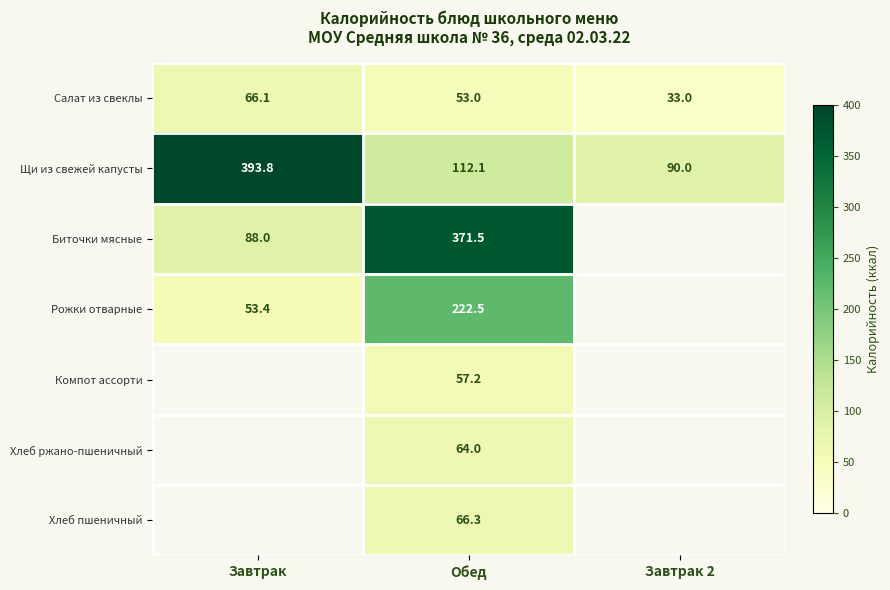

What is the sum of all Салат из свеклы values?

152.1